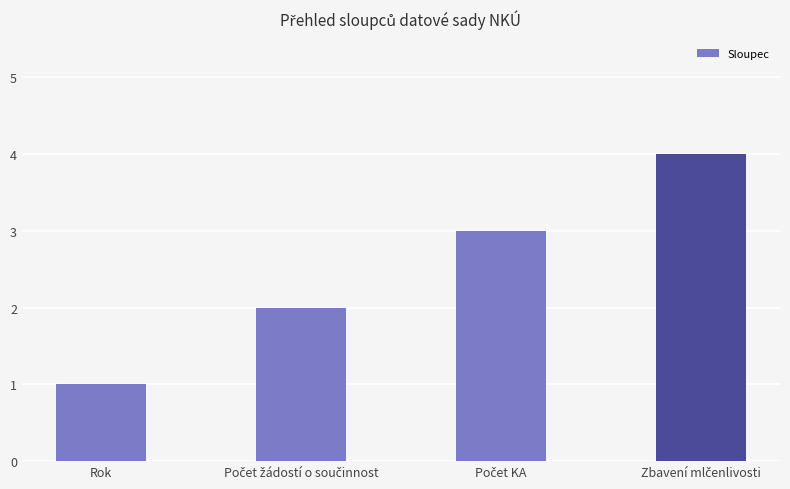

What is the greatest value displayed?

4